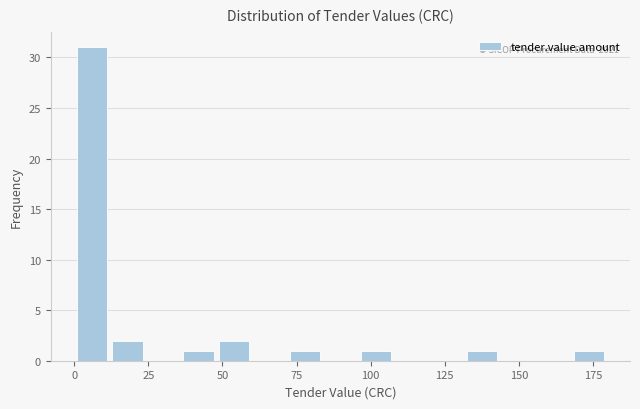

Read against the x-axis, roughly where is the centre of the tallest bar?

5